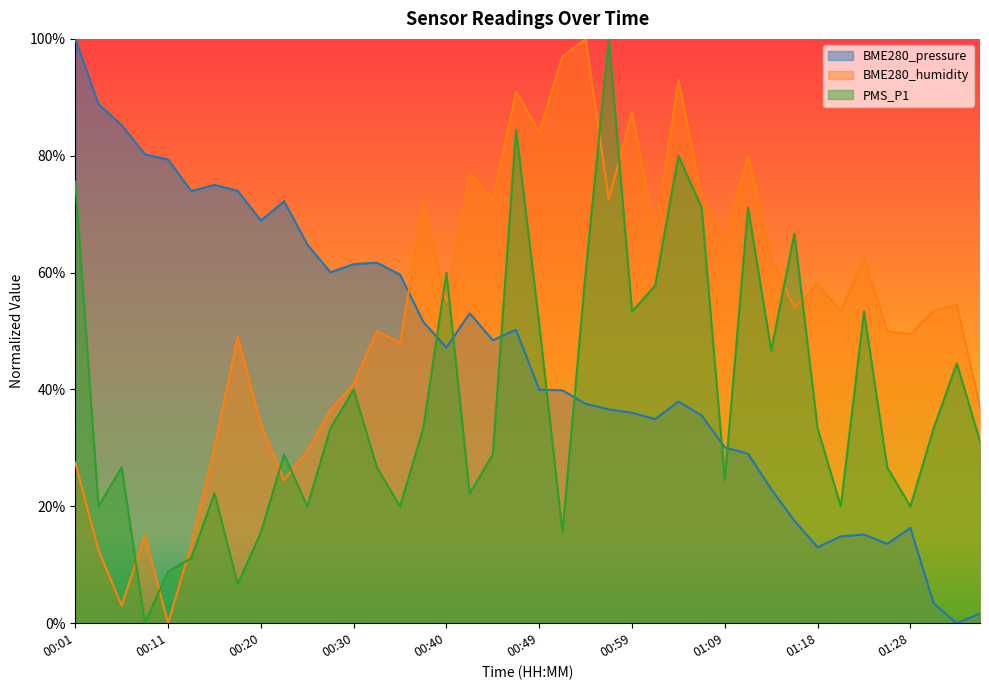

What is the value of the PMS_P1 point at the 7th from the left?

22.2